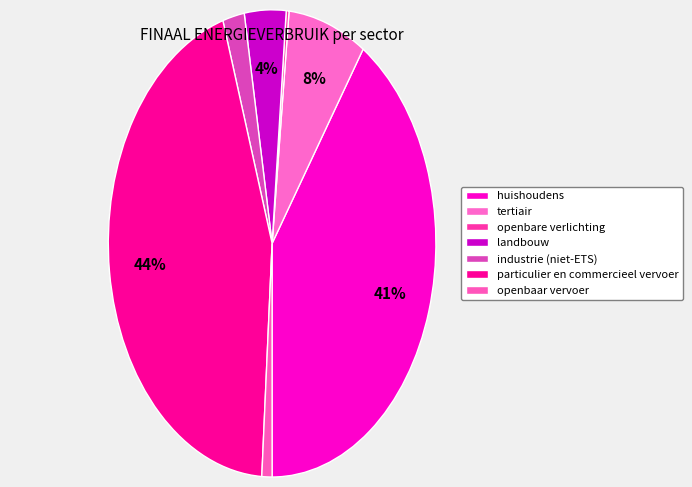

Count the number of slices in the pie.

7